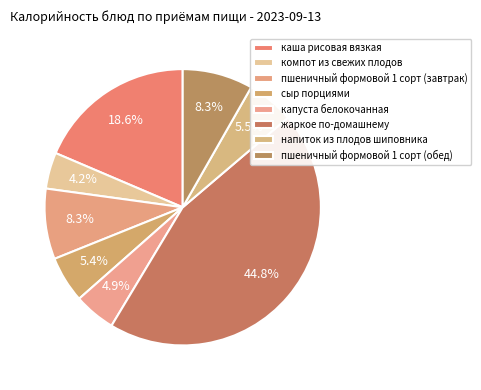

Does напиток из плодов шиповника account for over 50% of the chart?

No